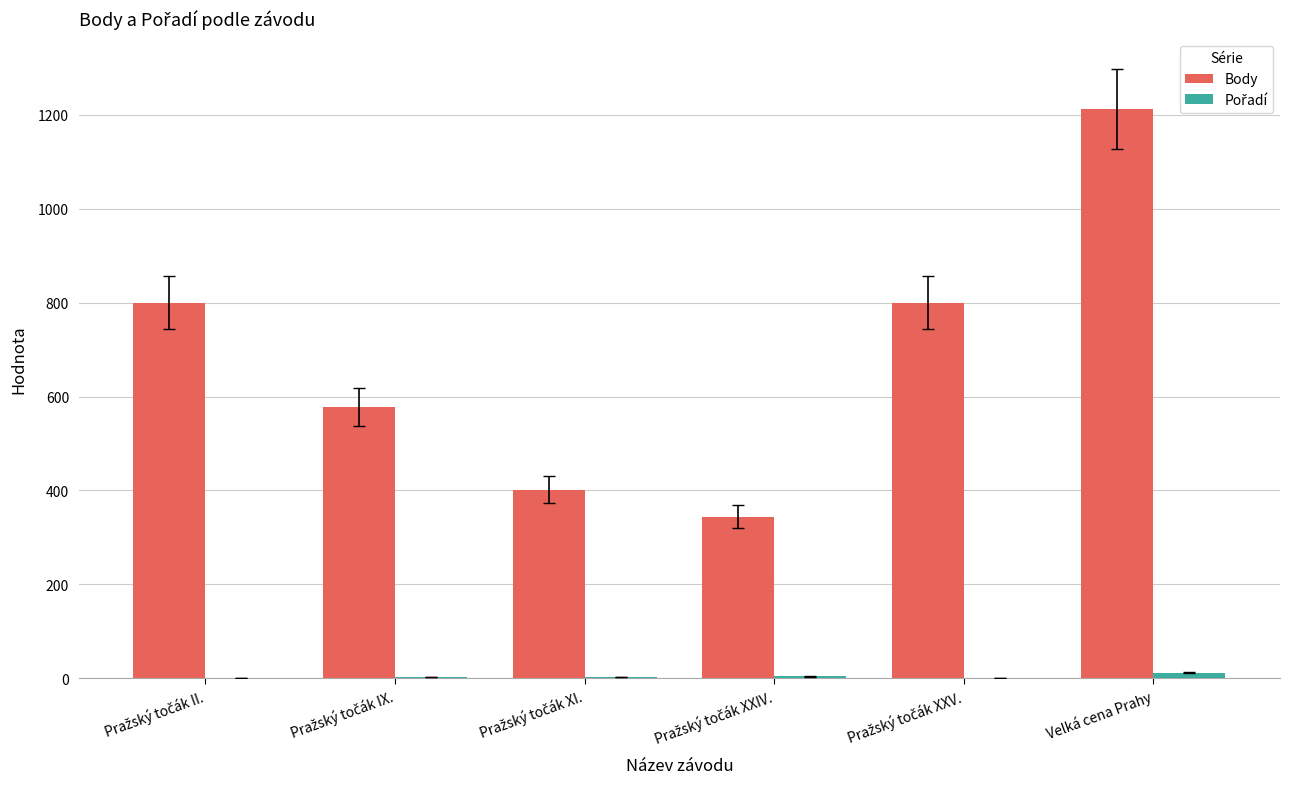

At which category is the sum across all series the highest?

Velká cena Prahy